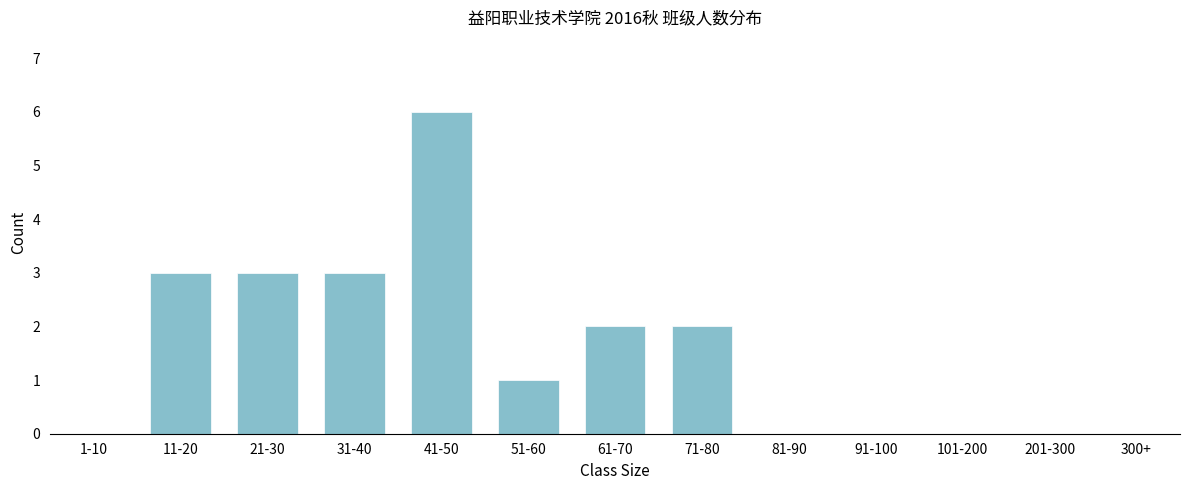

Reading left to right, what are all the values shown in this chart?

1-10=0	11-20=3	21-30=3	31-40=3	41-50=6	51-60=1	61-70=2	71-80=2	81-90=0	91-100=0	101-200=0	201-300=0	300+=0